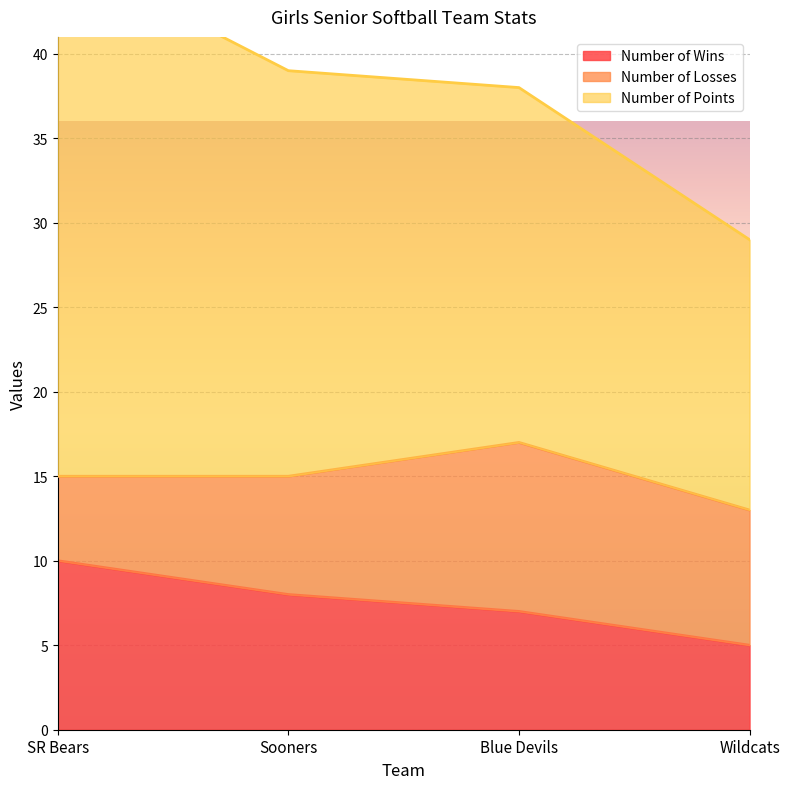

What is the label of the 2nd point from the left?

Sooners